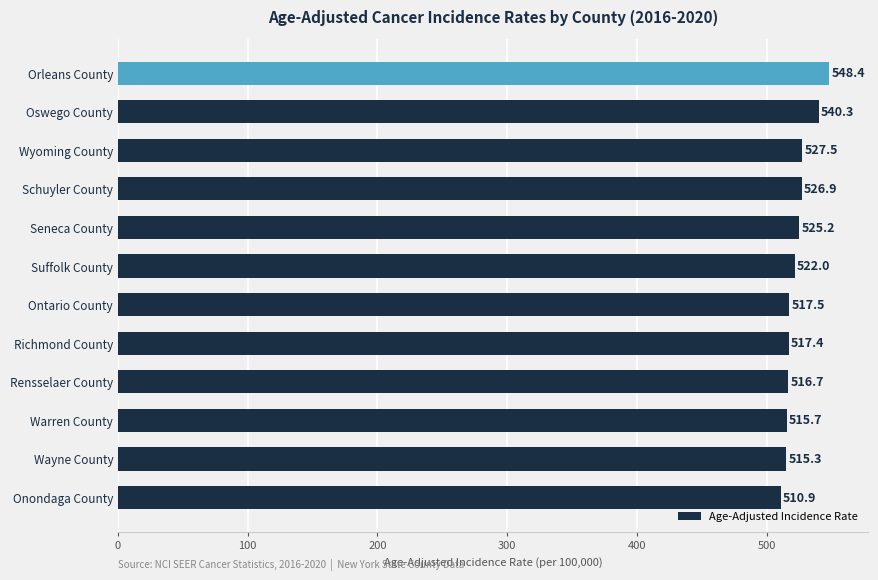

What is the greatest value displayed?

548.4